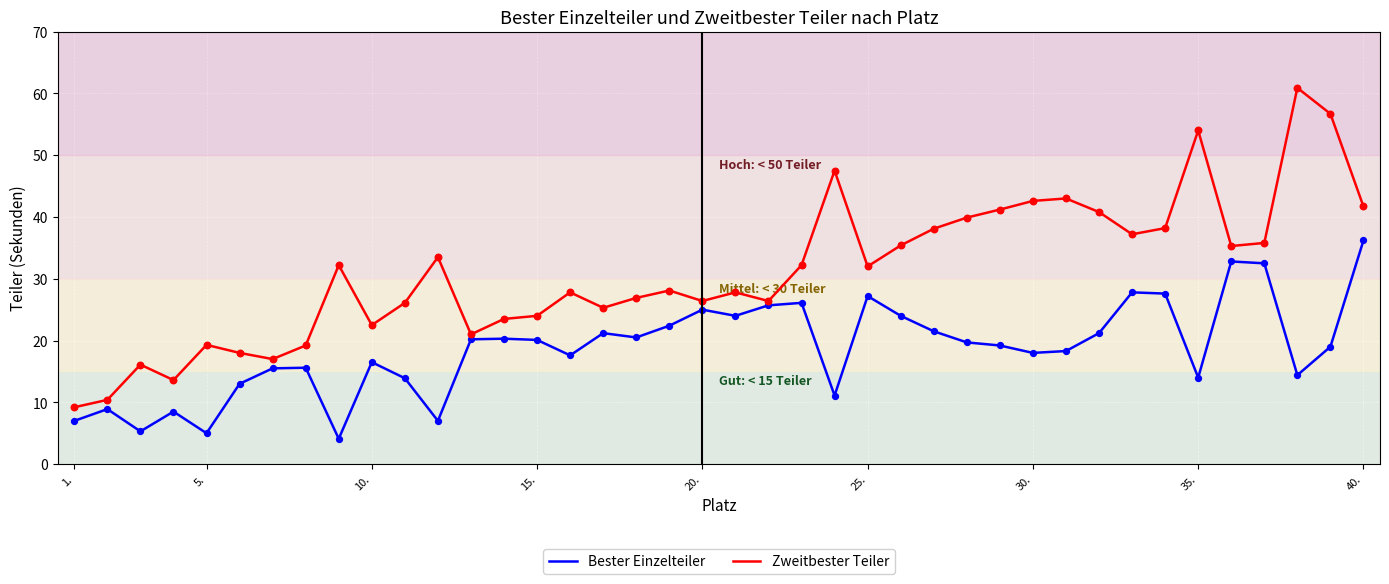

Which series has the widest spread of values?

Zweitbester Teiler